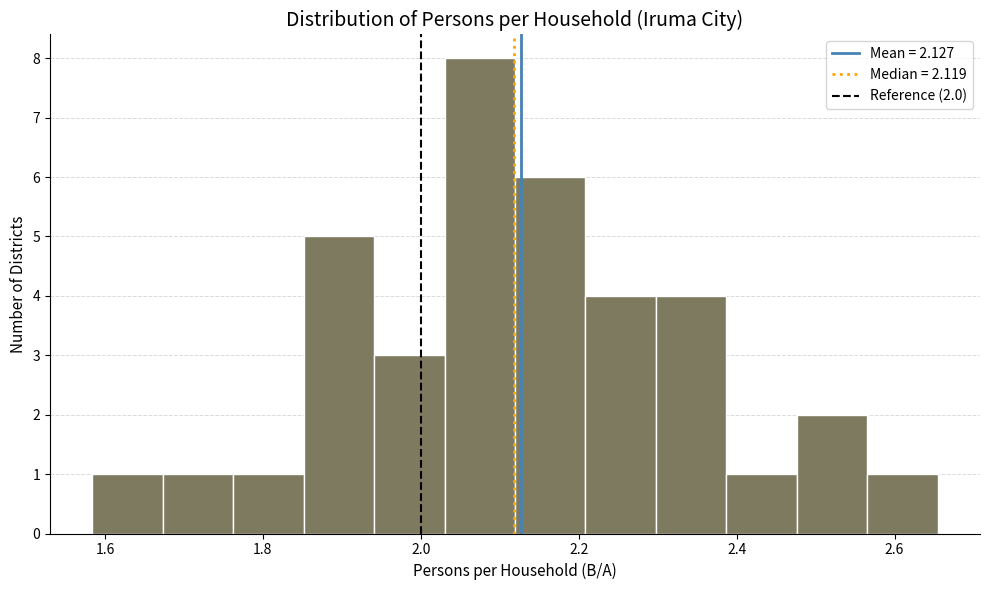

Which range on the x-axis has the tallest bar?

2.04 to 2.12